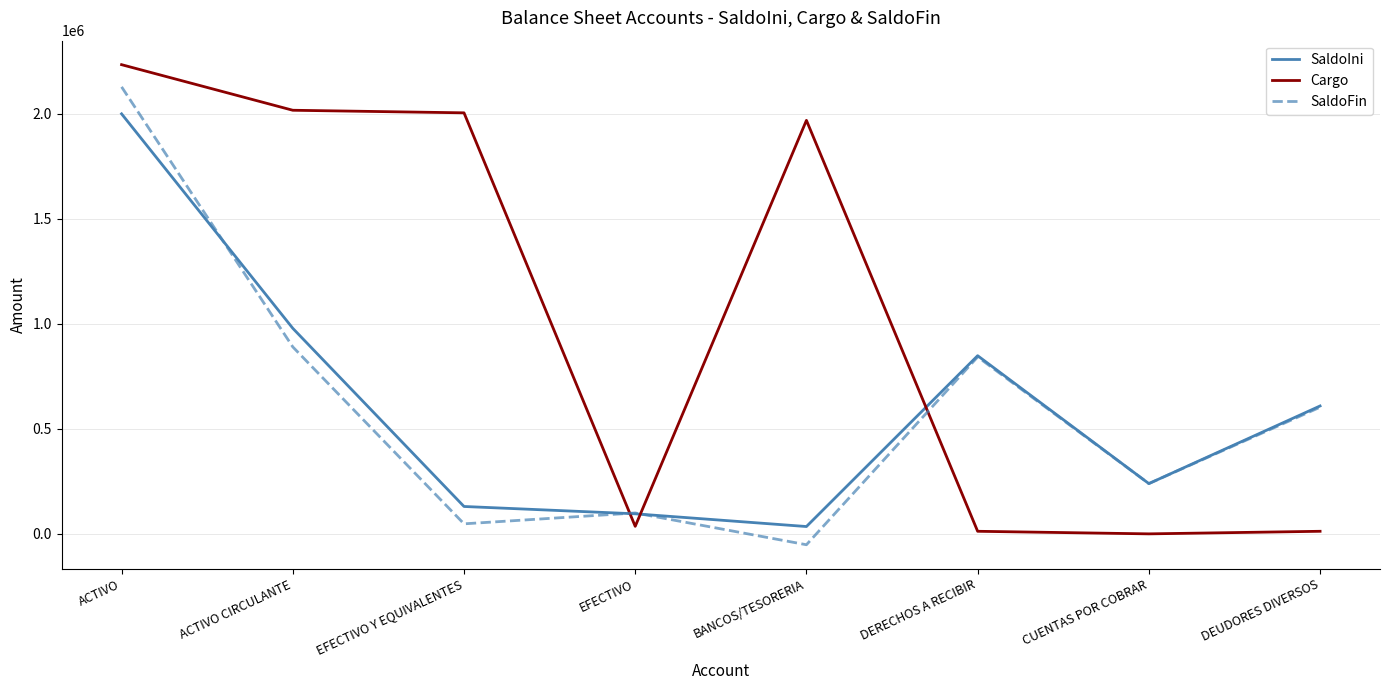

Which series changed the most between EFECTIVO Y EQUIVALENTES and CUENTAS POR COBRAR?

Cargo